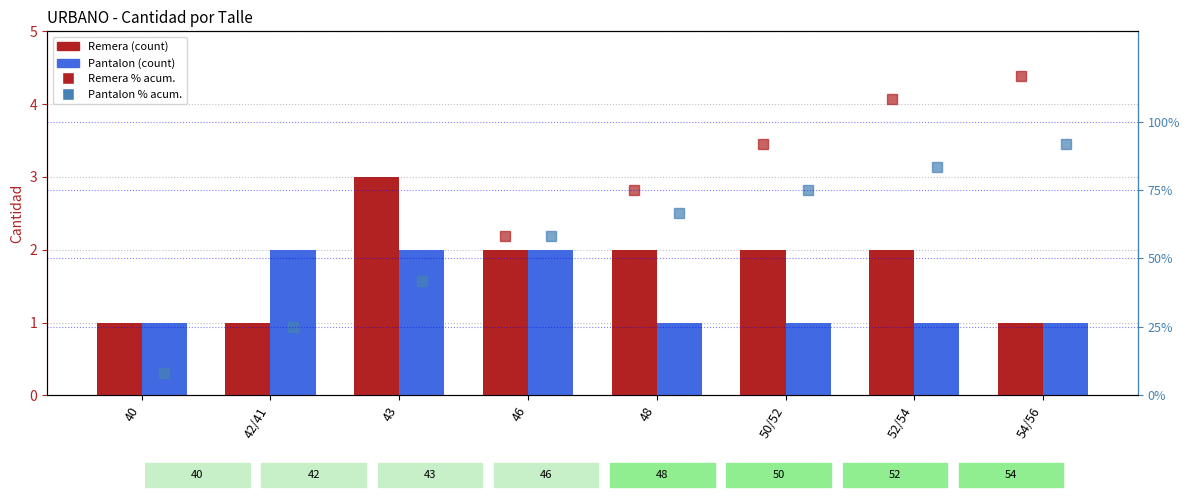

The value of Remera (count) at 54/56 is 1.0. True or false?

True